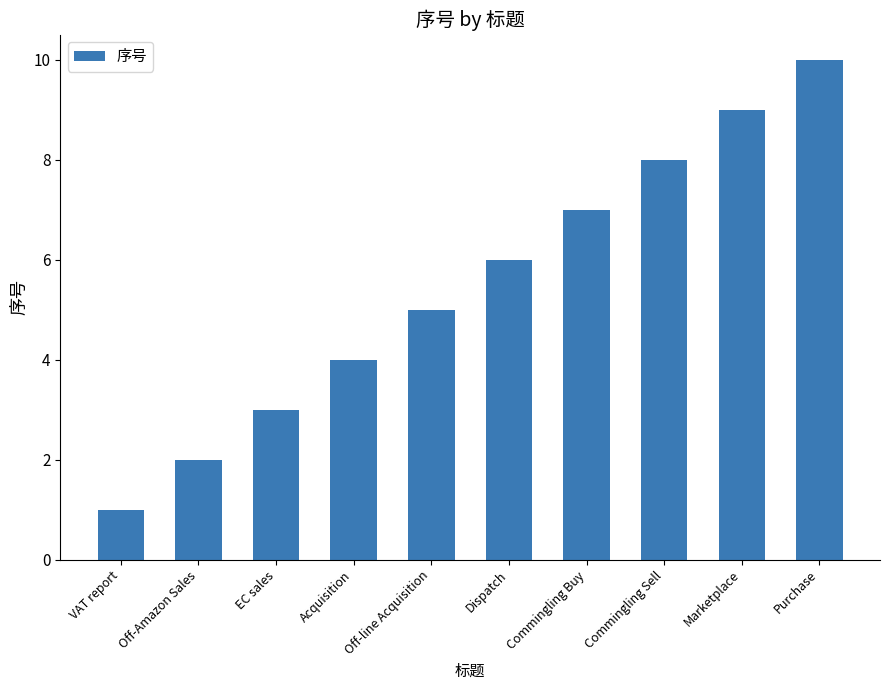

What is the average value?

6